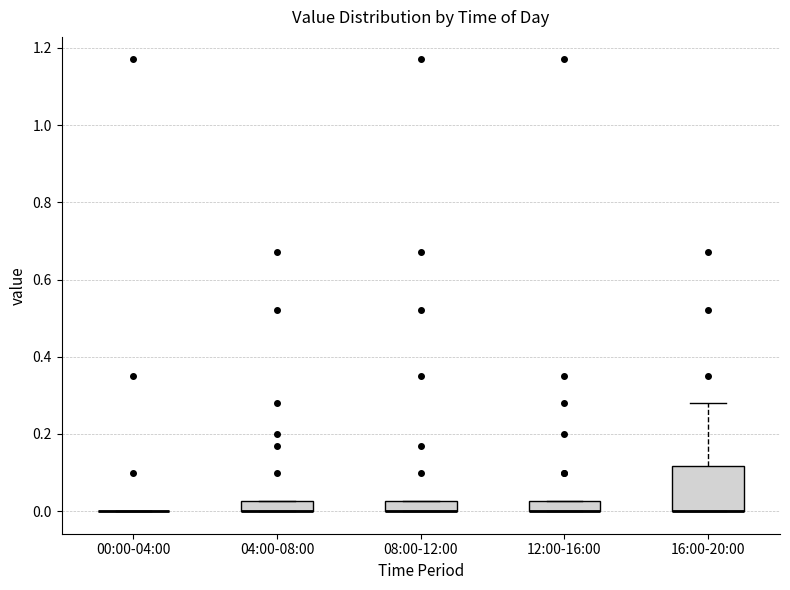

Where is the lower edge of the box for 12:00-16:00 on the y-axis? The values are not printed on the chart, so give them approximately, as read against the axis.

0.00